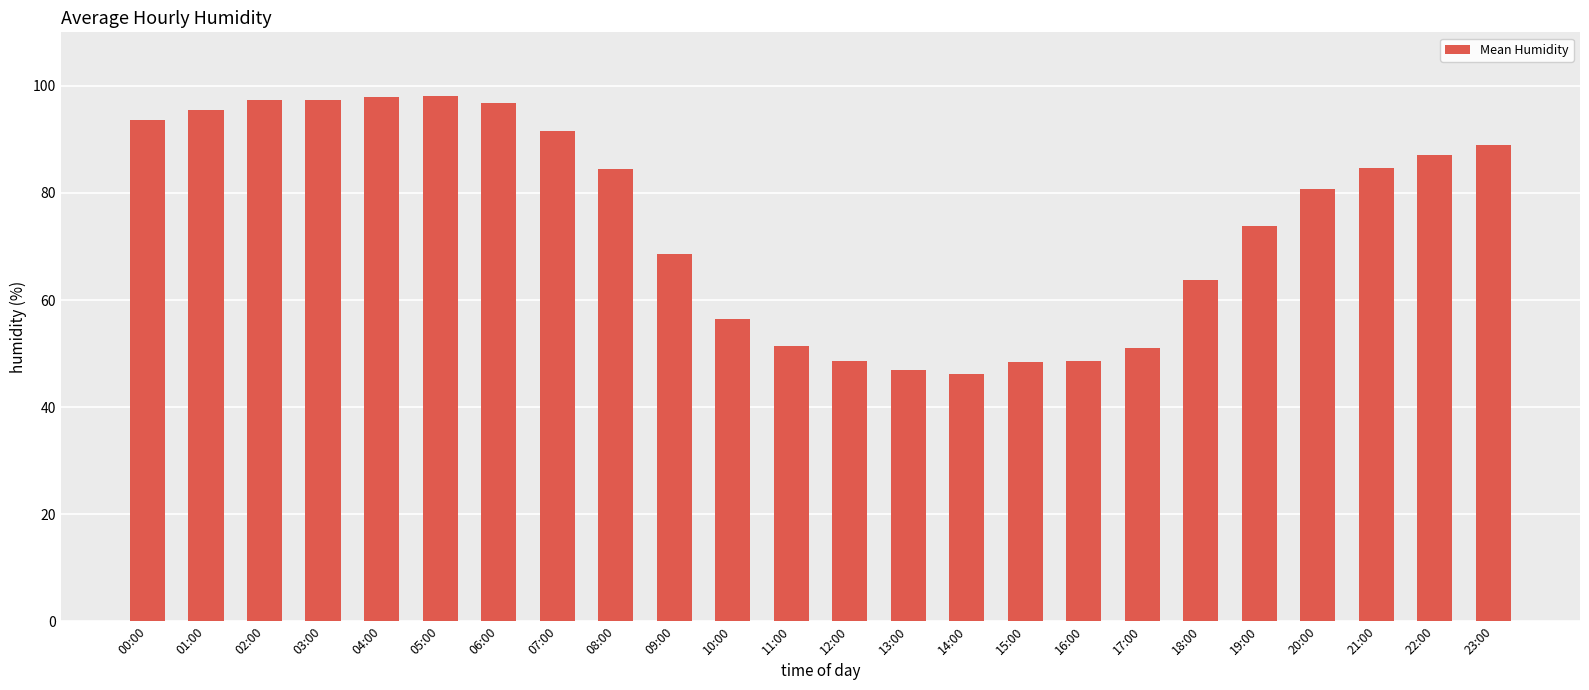

Are the bars grouped side by side (vs. stacked)?

No